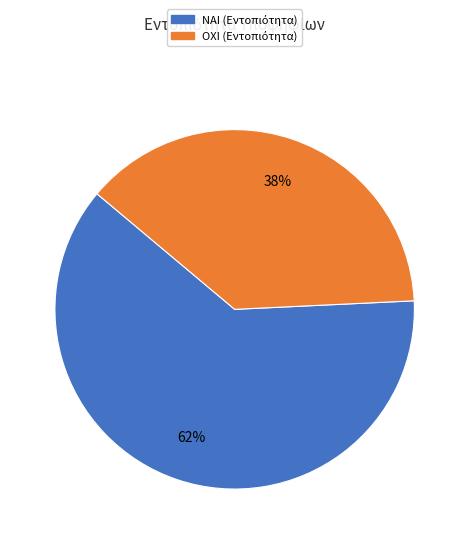

Combined, do ΟΧΙ and ΝΑΙ account for over 50%?

Yes